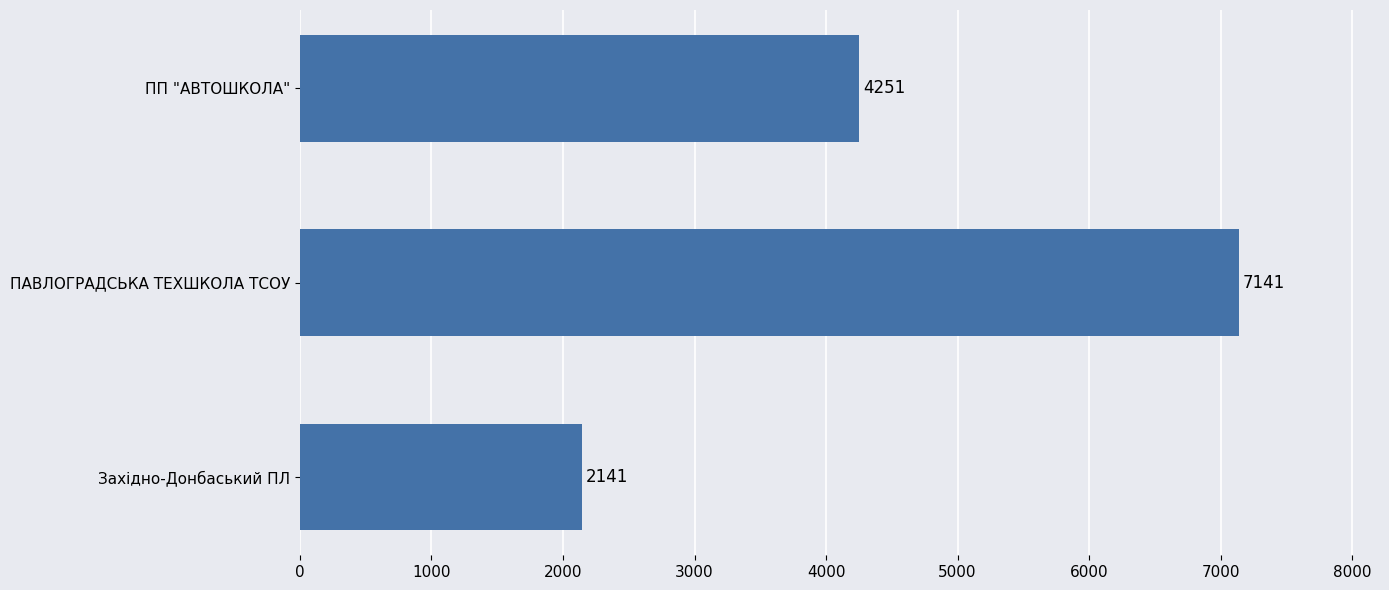

Reading top to bottom, what are all the values shown in this chart?

ПП "АВТОШКОЛА"=4251	ПАВЛОГРАДСЬКА ТЕХШКОЛА ТСОУ=7141	Західно-Донбаський ПЛ=2141